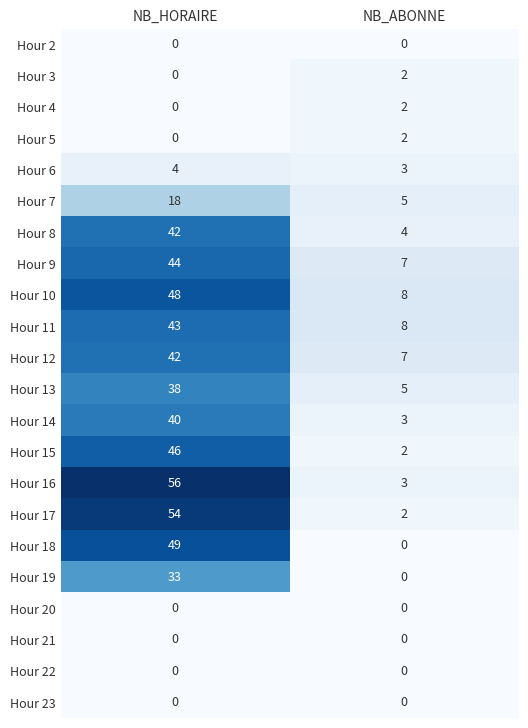

The Hour 16 series shows 73 at NB_HORAIRE. True or false?

False